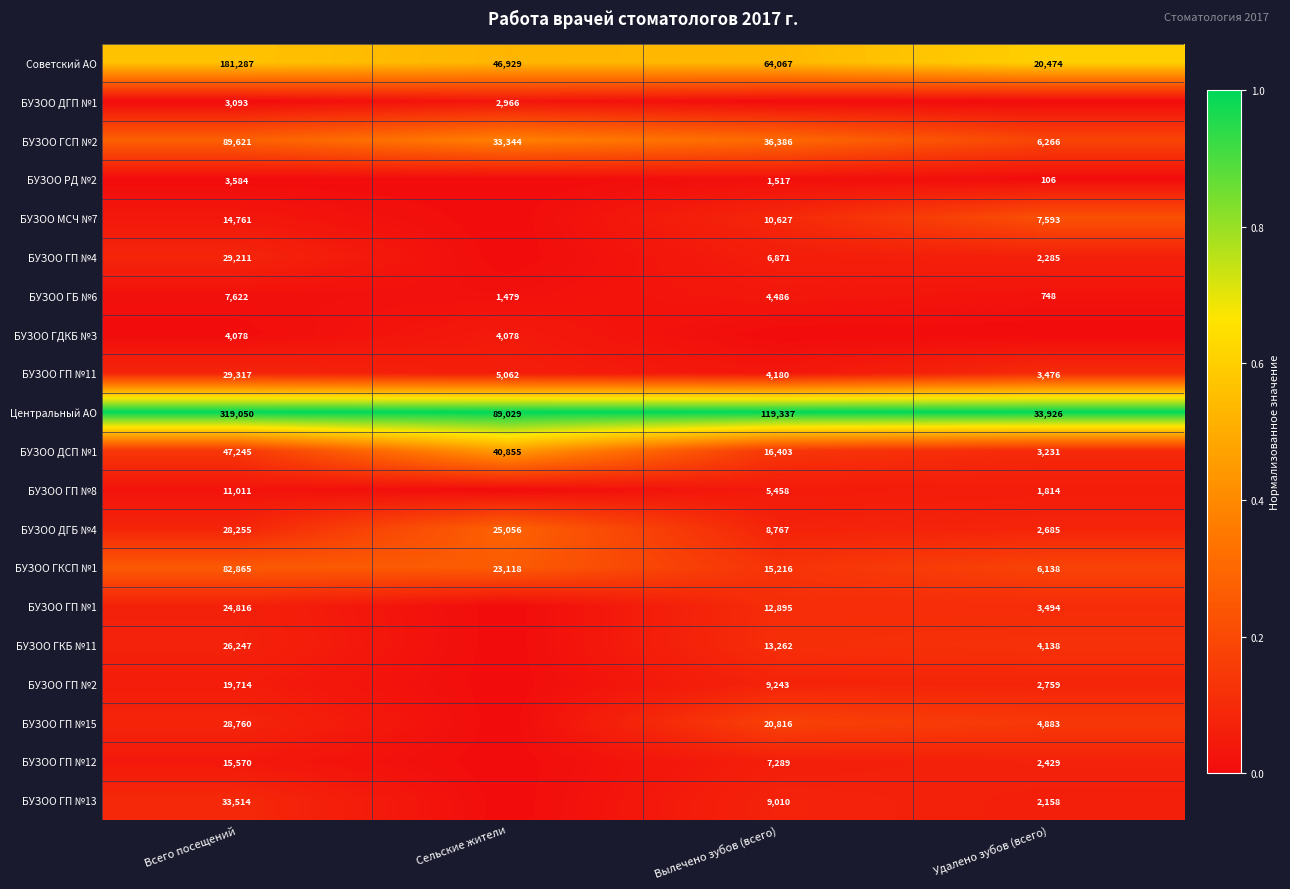

The value of БУЗОО ГСП №2 at Удалено зубов (всего) is 6266. True or false?

True